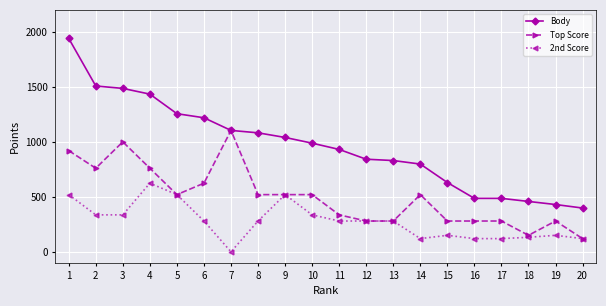

What are all the series names shown in the legend?

Body, Top Score, 2nd Score